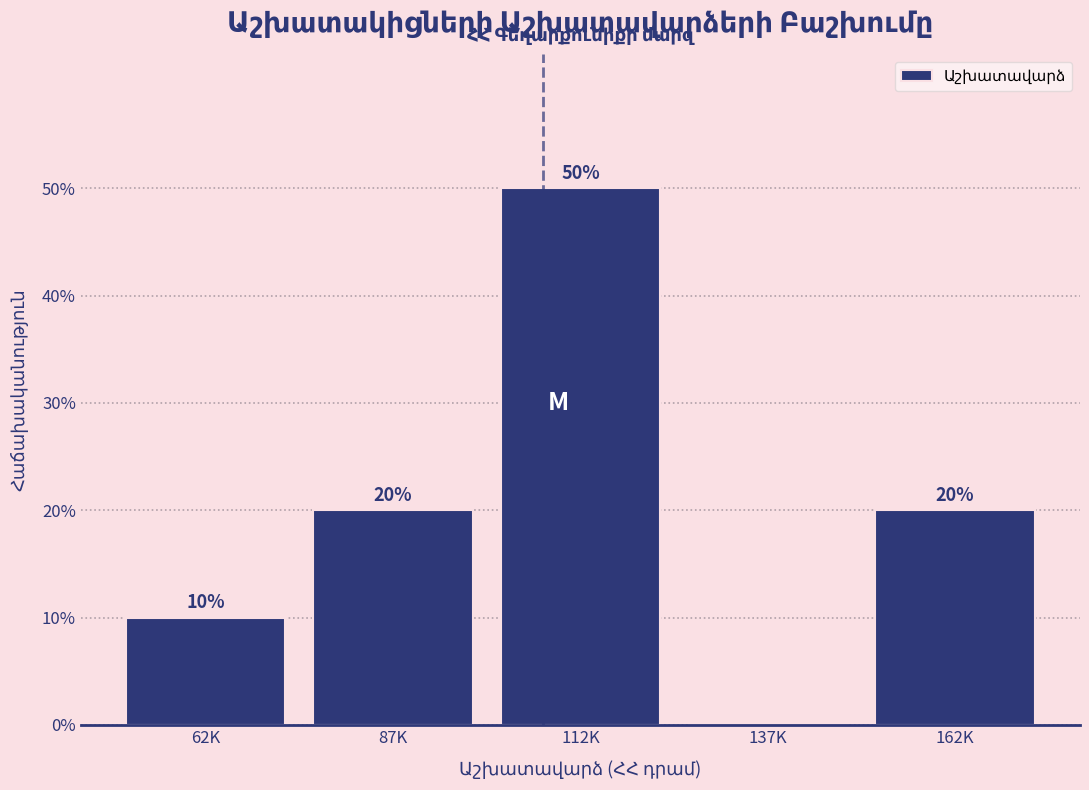

Reading right to left, what are all the values shown in this chart?

162K=20	137K=0	112K=50	87K=20	62K=10